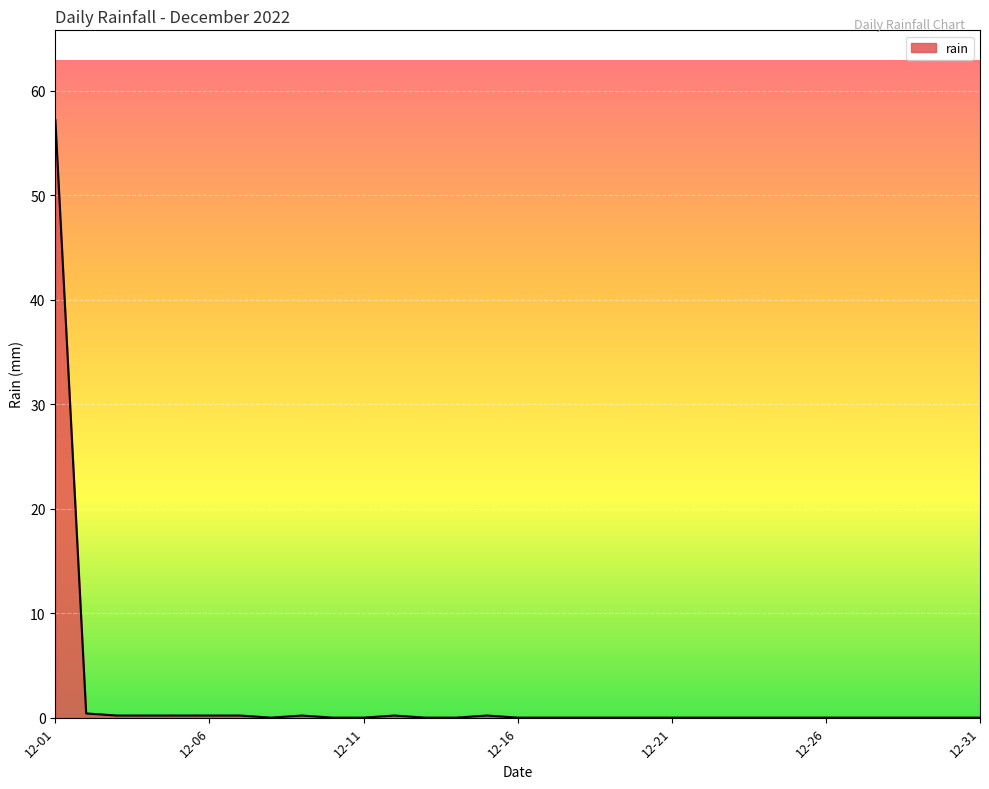

What is the greatest value displayed?

57.2